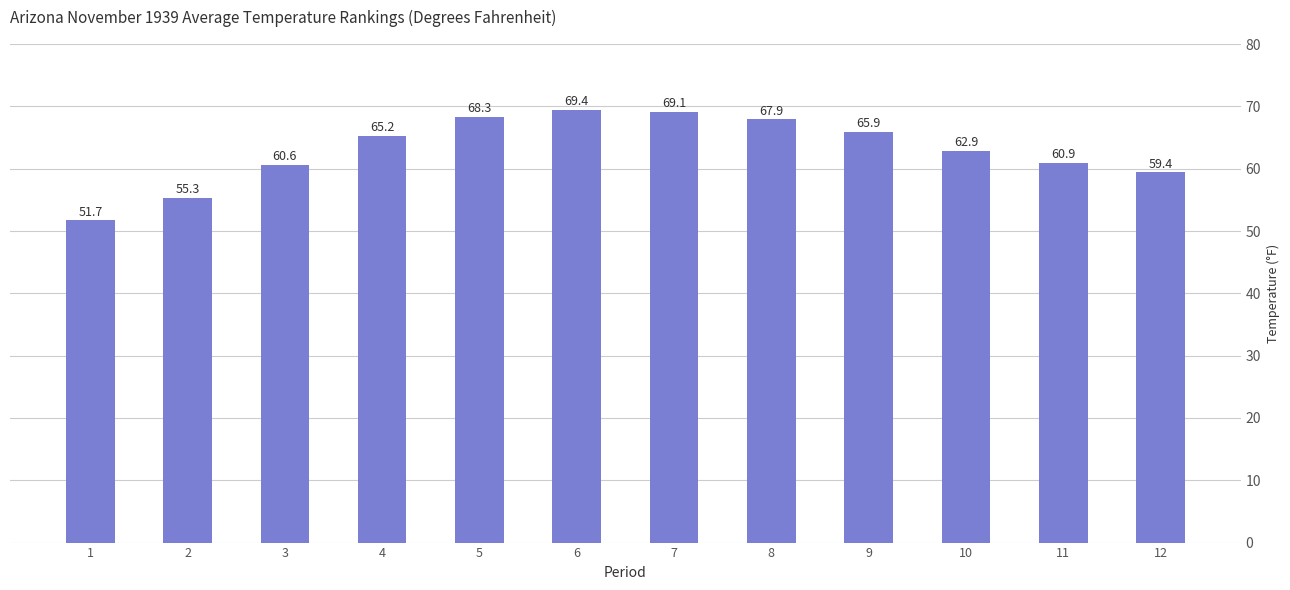

Does the chart contain any negative values?

No